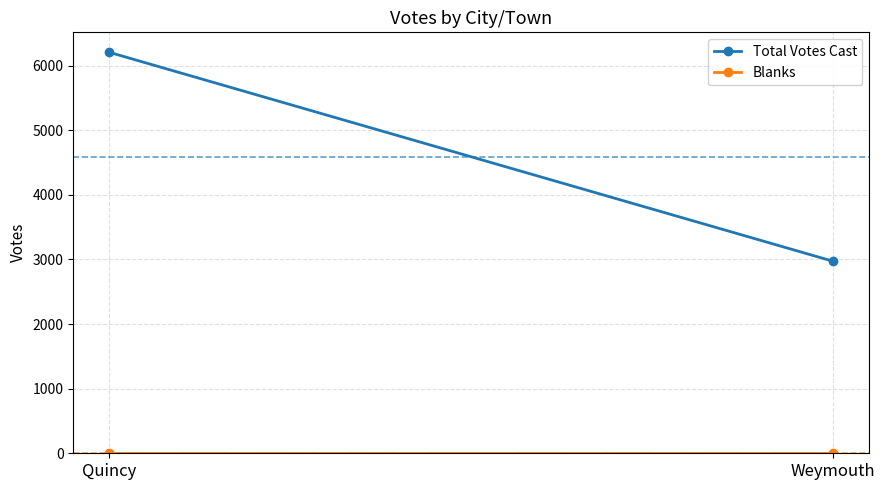

At which label does Total Votes Cast reach its peak?

Quincy